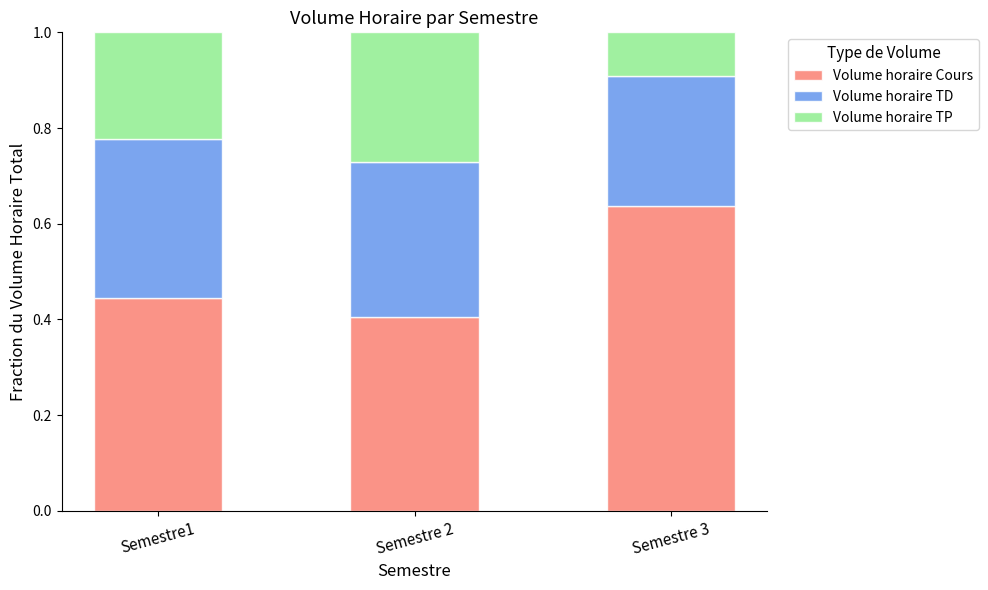

What are all the series names shown in the legend?

Volume horaire Cours, Volume horaire TD, Volume horaire TP